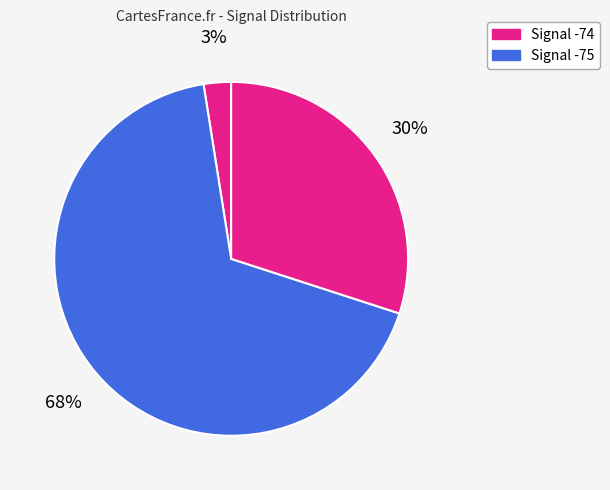

How many slices are in this pie chart?

3